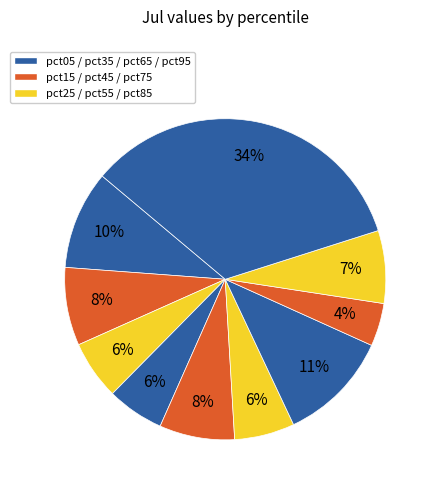

Which slice is the largest?

pct95